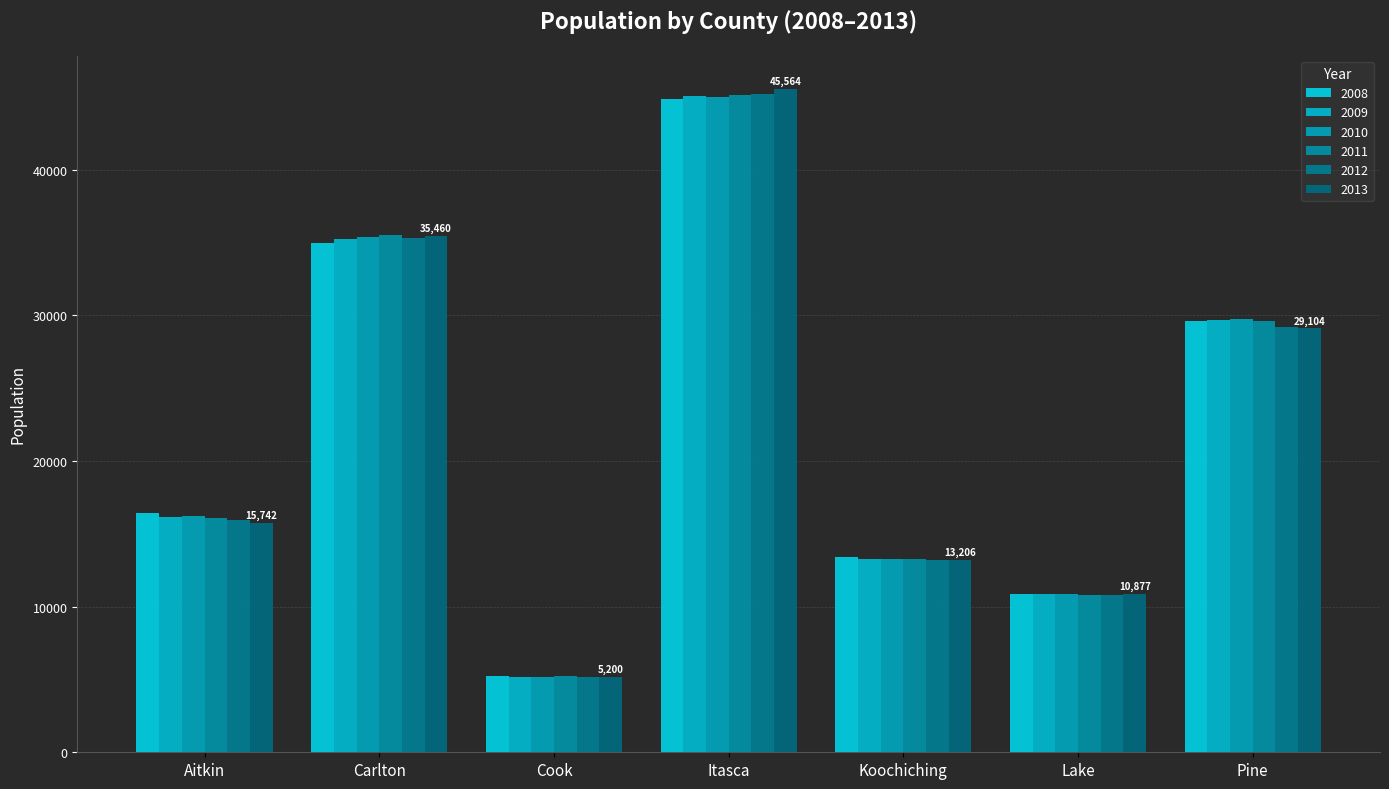

What are all the series names shown in the legend?

2008, 2009, 2010, 2011, 2012, 2013